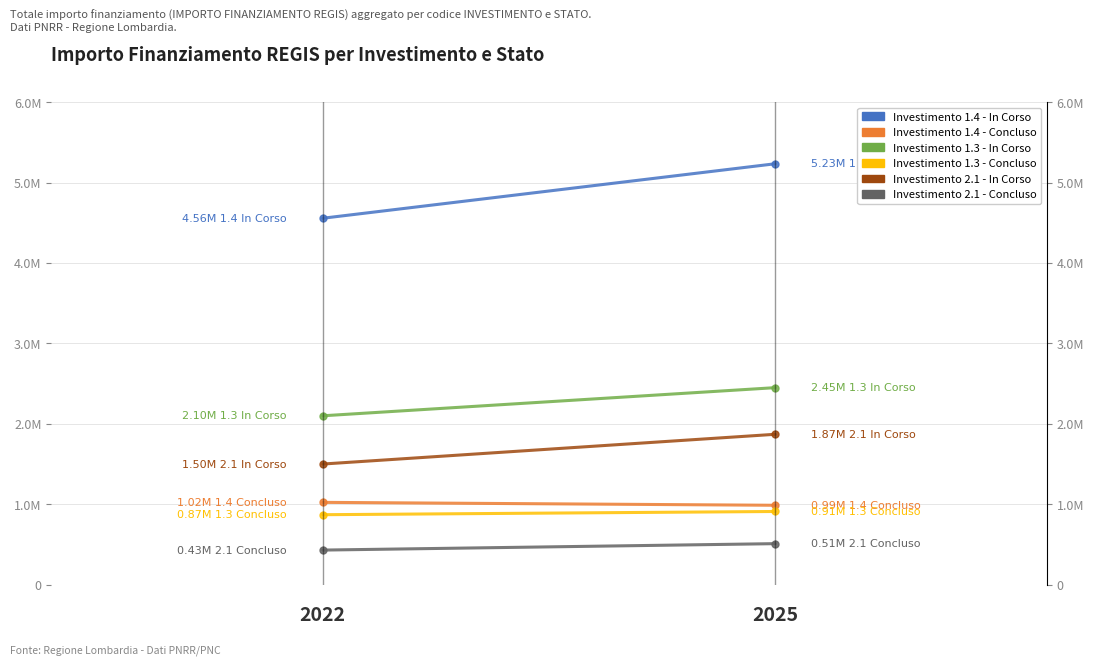

Which series has the largest total across all categories?

1.4 In Corso